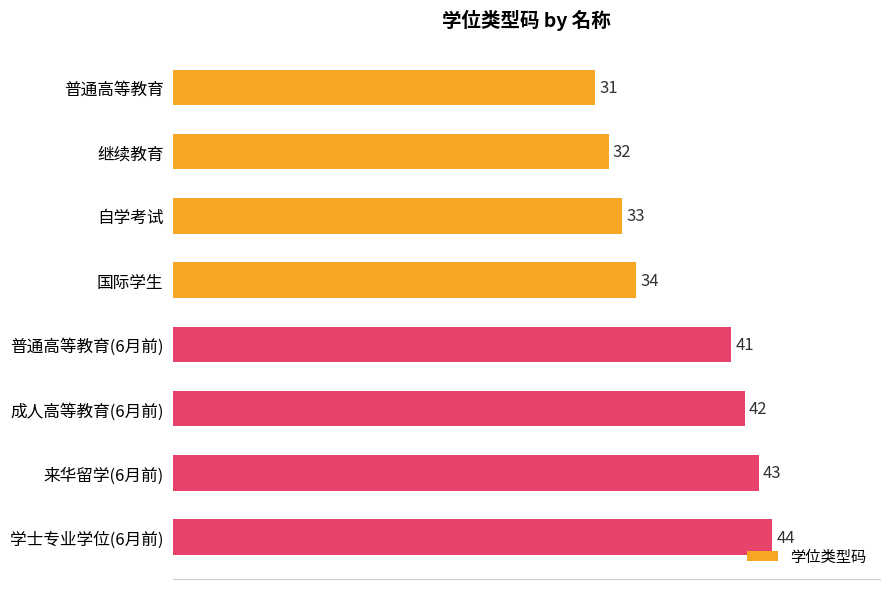

Which has a higher value, 来华留学(6月前) or 普通高等教育?

来华留学(6月前)